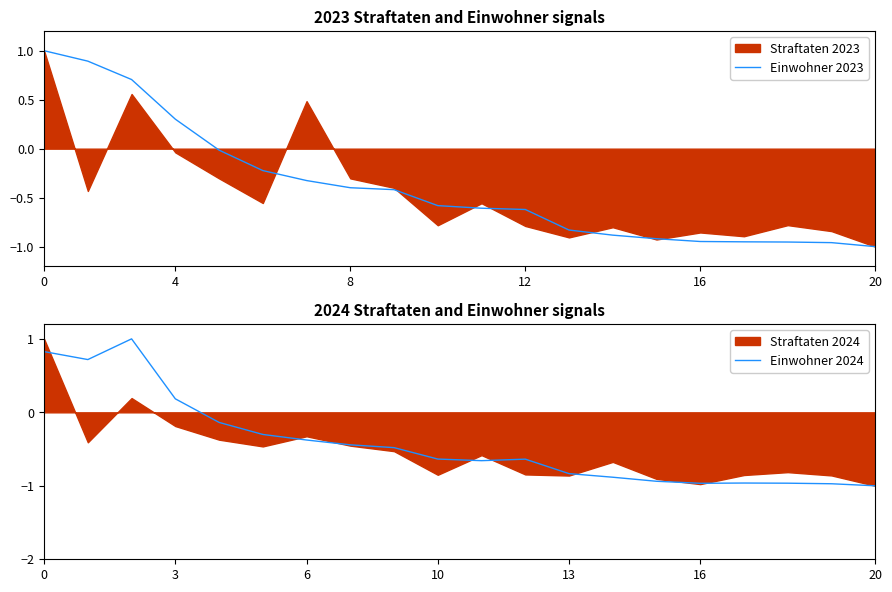

How many lines are shown in the chart?

2